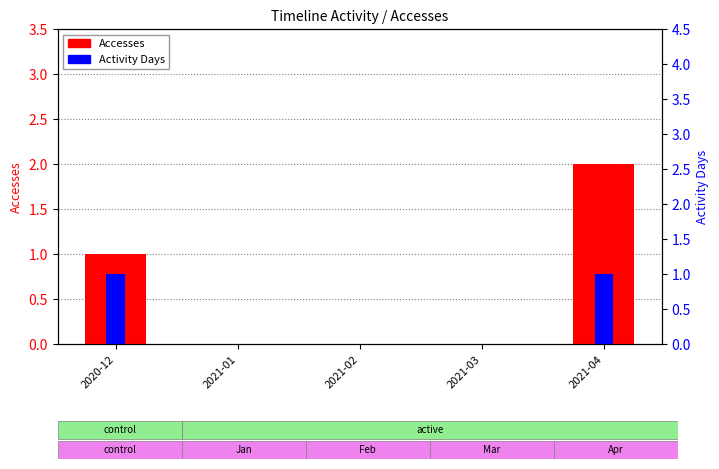

List the series in order of their overall mean, lowest first.

Activity Days, Accesses